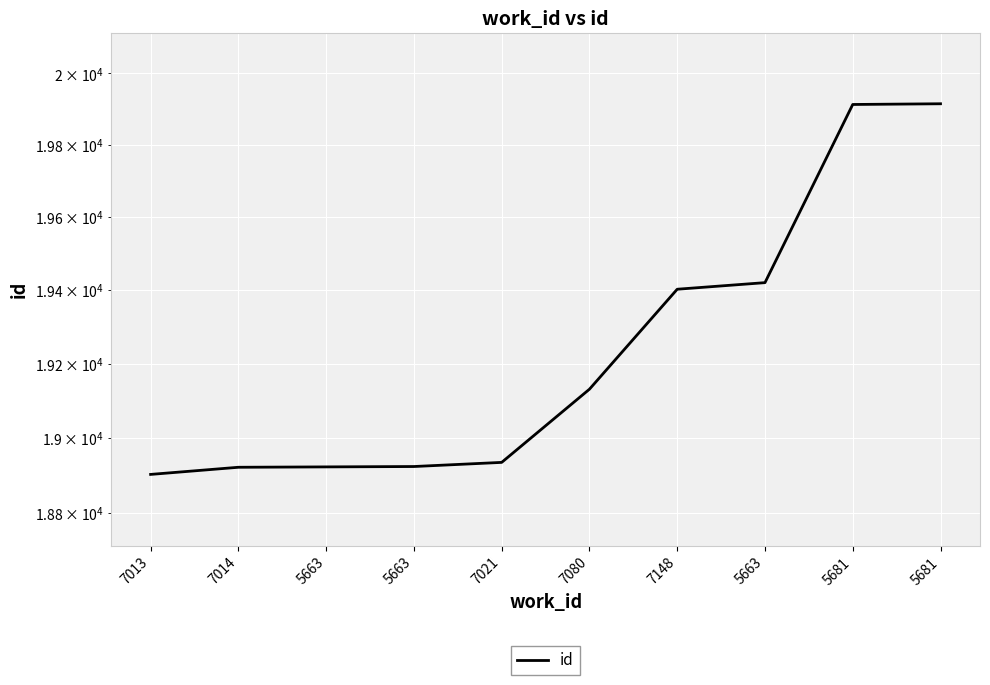

What is the average value?

19239